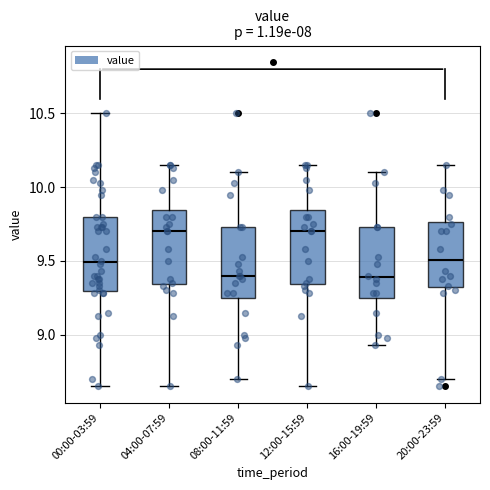

Reading left to right, read every box against the y-axis: the position of its median line, the range the box covers, and the ends of its whiskers. The values are not printed on the chart, so give them approximately, as read against the axis.

00:00-03:59: median 9.50, box 9.30 to 9.80, whiskers 8.65 to 10.50
04:00-07:59: median 9.70, box 9.35 to 9.85, whiskers 8.65 to 10.15
08:00-11:59: median 9.40, box 9.25 to 9.75, whiskers 8.70 to 10.10
12:00-15:59: median 9.70, box 9.35 to 9.85, whiskers 8.65 to 10.15
16:00-19:59: median 9.40, box 9.25 to 9.75, whiskers 8.95 to 10.10
20:00-23:59: median 9.50, box 9.30 to 9.75, whiskers 8.70 to 10.15